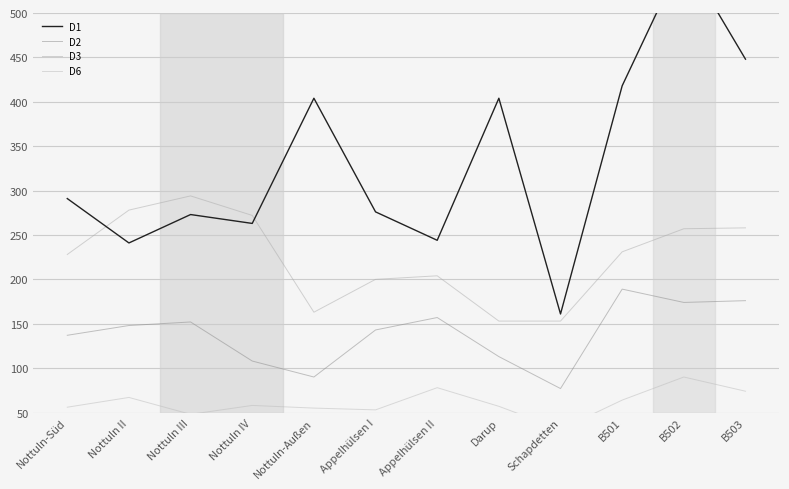

Where is the first local minimum for D3?

Nottuln-Außen